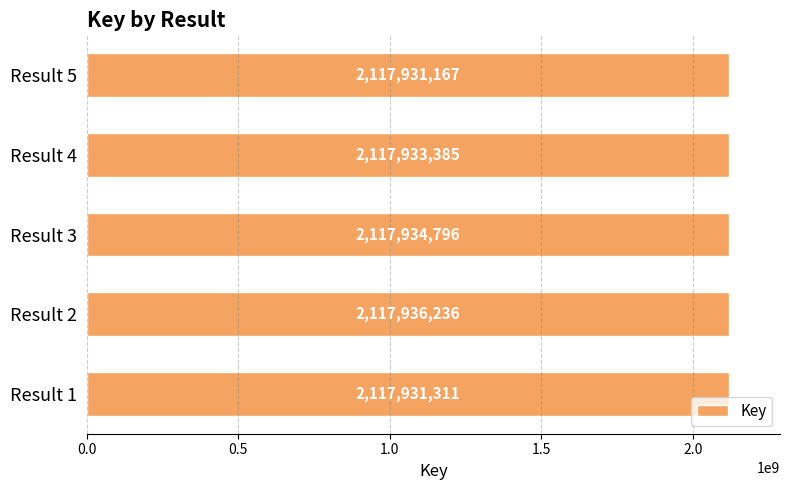

How many bars are there in total?

5